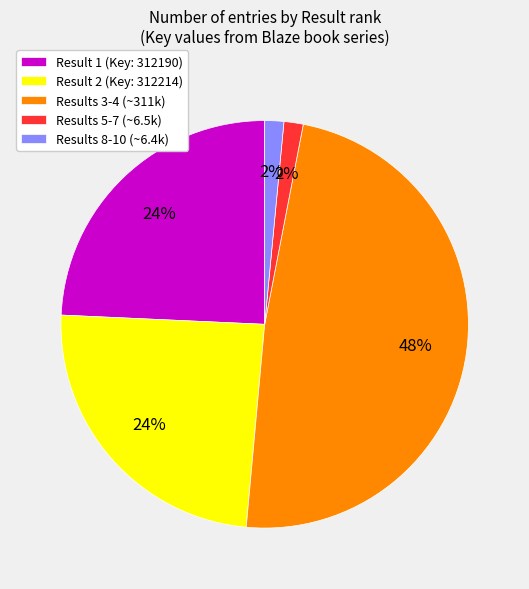

Between Results 5-7 (~6.5k) and Result 1 (Key: 312190), which is larger?

Result 1 (Key: 312190)